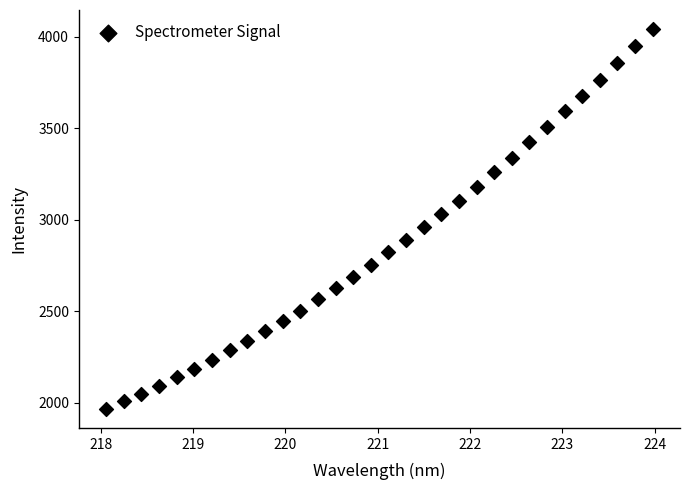

What is the range of X values (max minus min)?

5.9